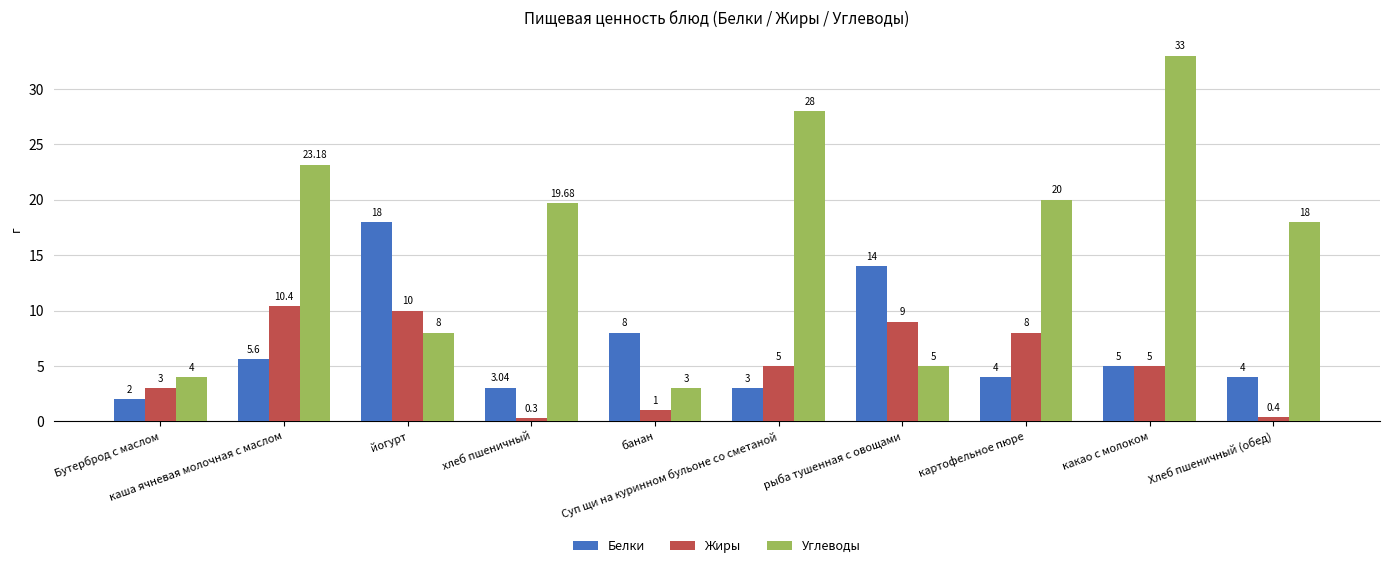

Reading left to right, what are all the values shown in this chart?

Белки: 2.0	5.6	18.0	3.0	8.0	3.0	14.0	4.0	5.0	4.0
Жиры: 3.0	10.4	10.0	0.3	1.0	5.0	9.0	8.0	5.0	0.4
Углеводы: 4.0	23.2	8.0	19.7	3.0	28.0	5.0	20.0	33.0	18.0